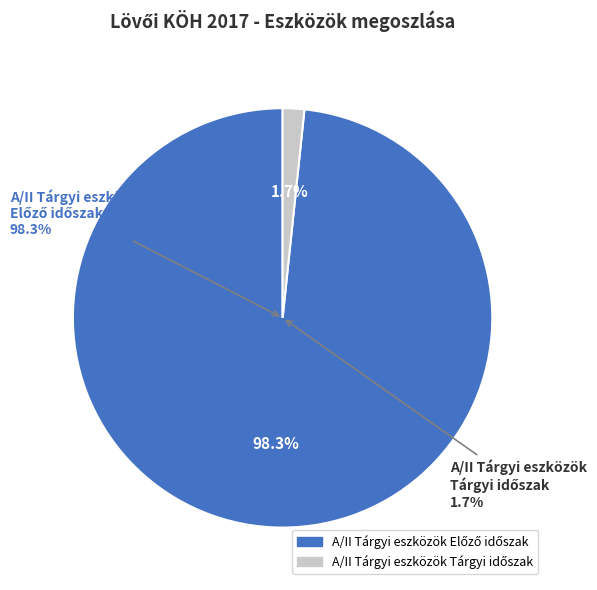

Does A/III Befektetett pénzügyi eszközök account for over 50% of the chart?

No